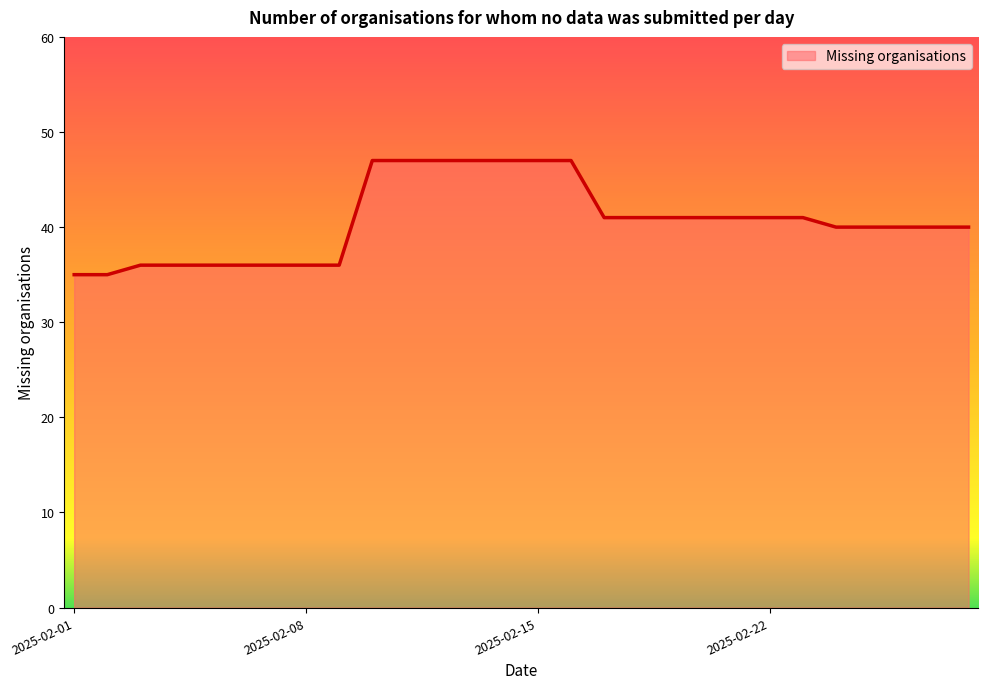

What is the smallest value displayed?

35